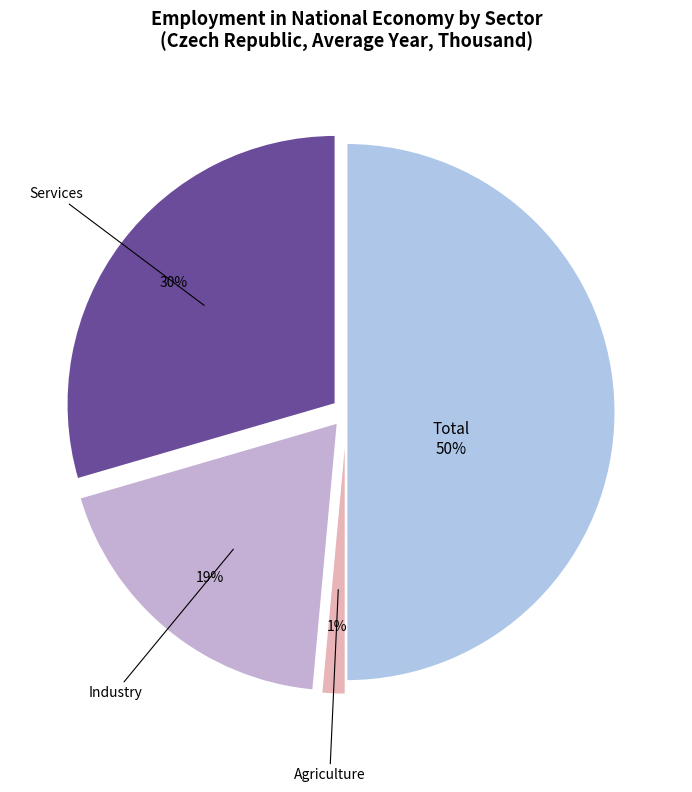

How many segments does this pie chart have?

4